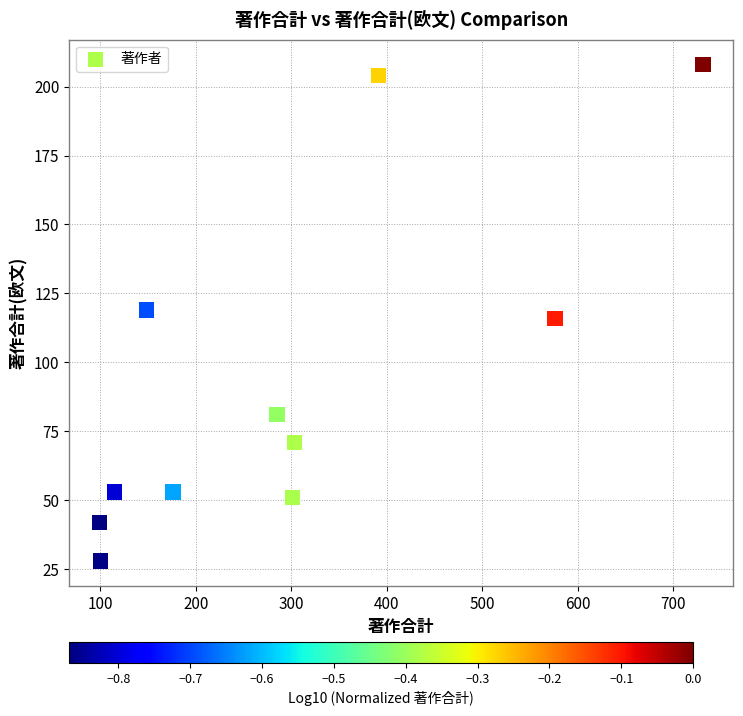

What is the range of X values (max minus min)?

632